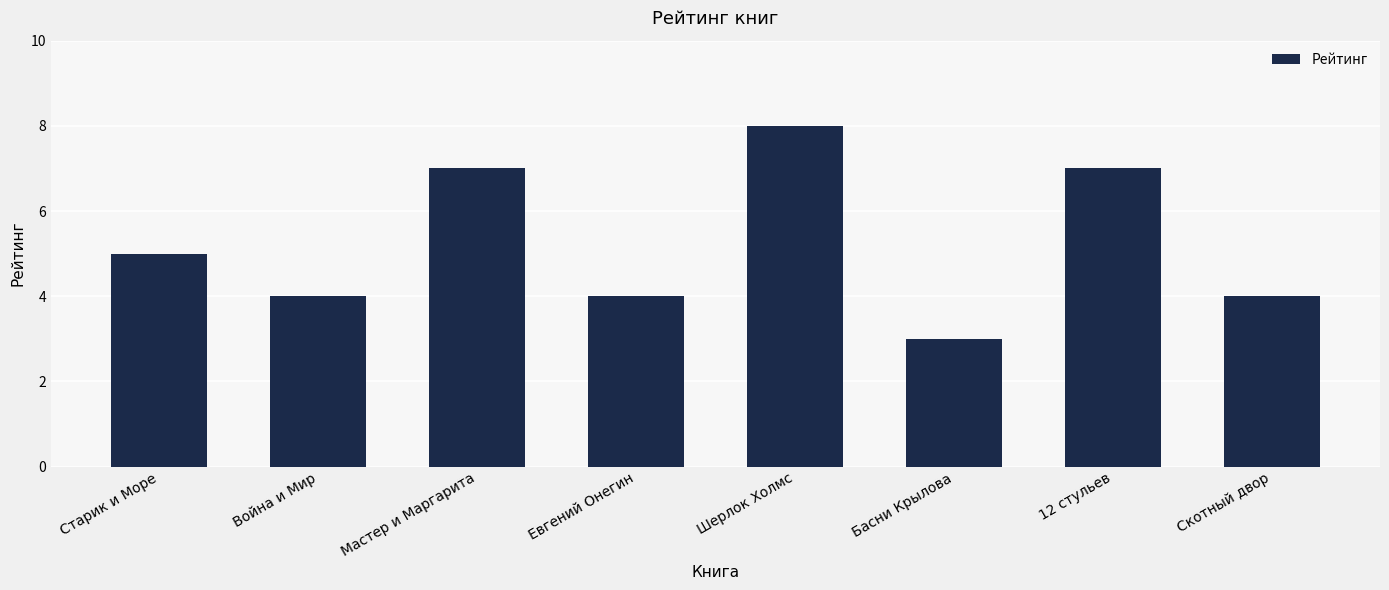

What is the approximate value at Мастер и Маргарита?

7